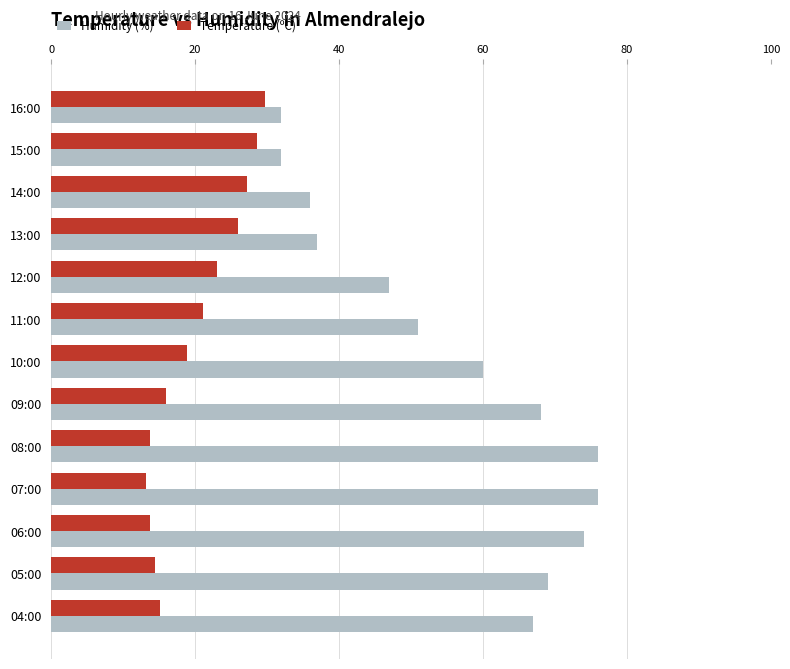

What are all the series names shown in the legend?

Humidity (%), Temperature (ºC)